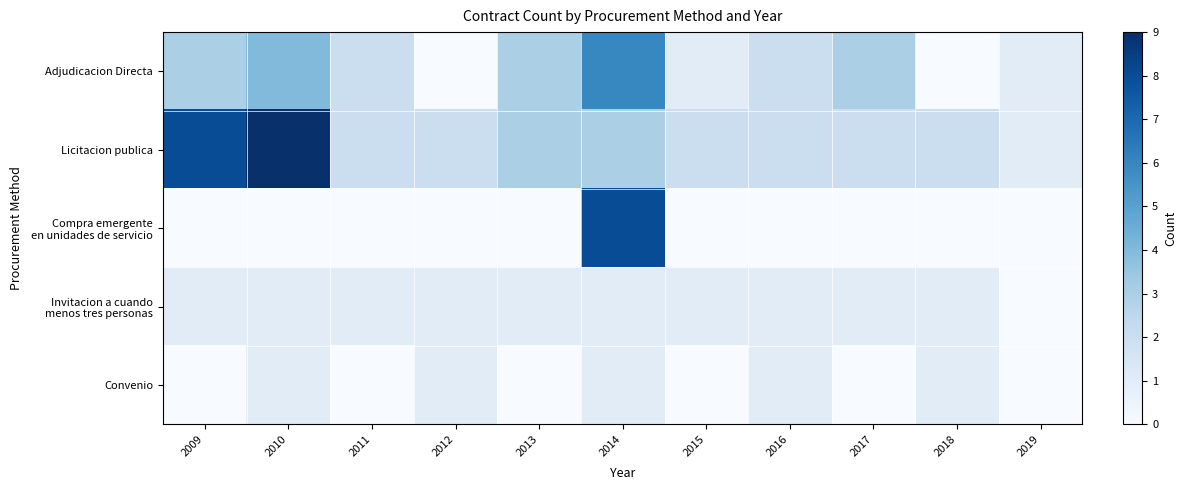

Which label corresponds to the largest value in the chart?

2010